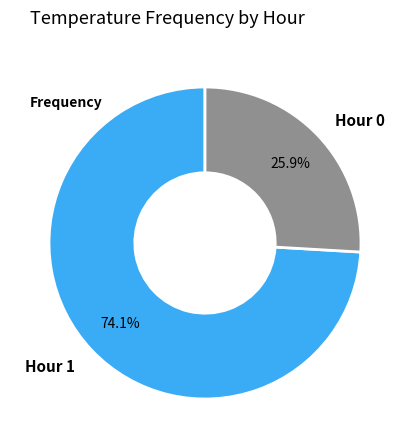

What is the majority slice?

Hour 1